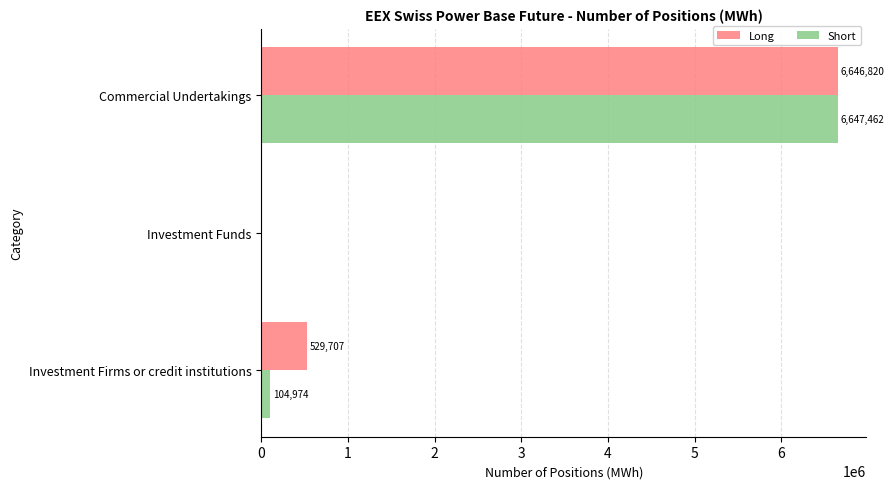

Which series changed the most between Investment Funds and Commercial Undertakings?

Short